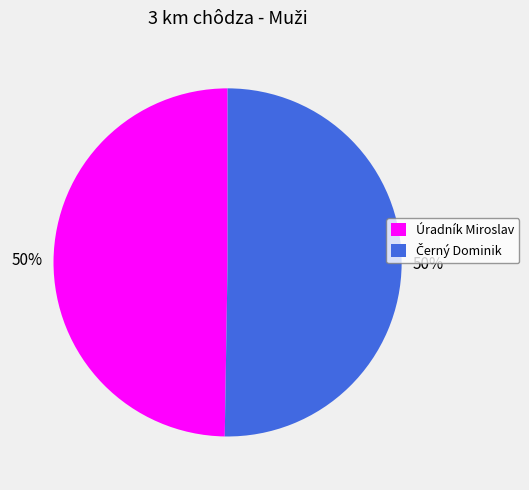

What percentage is the Úradník Miroslav slice, to the nearest percent?

50%